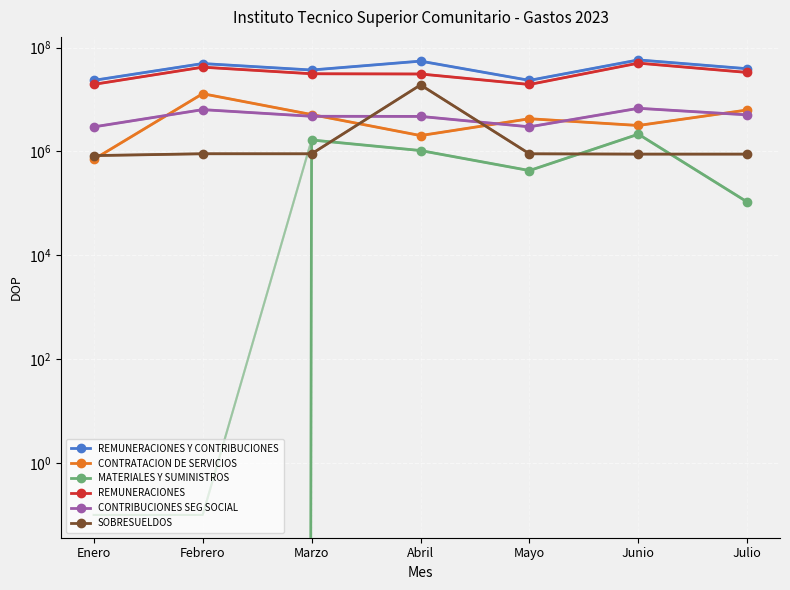

How many interior local peaks does the REMUNERACIONES Y CONTRIBUCIONES series have?

3